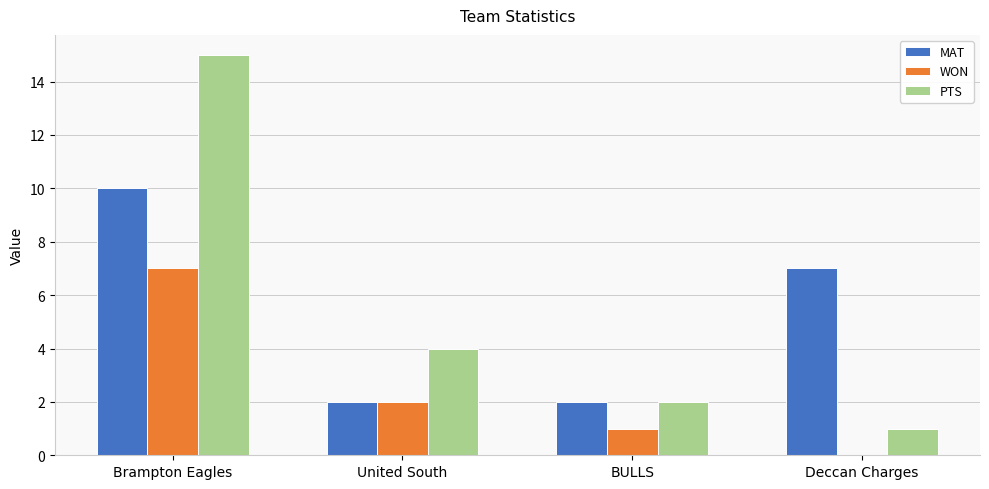

Count the WON values in the range 1 to 7.

3